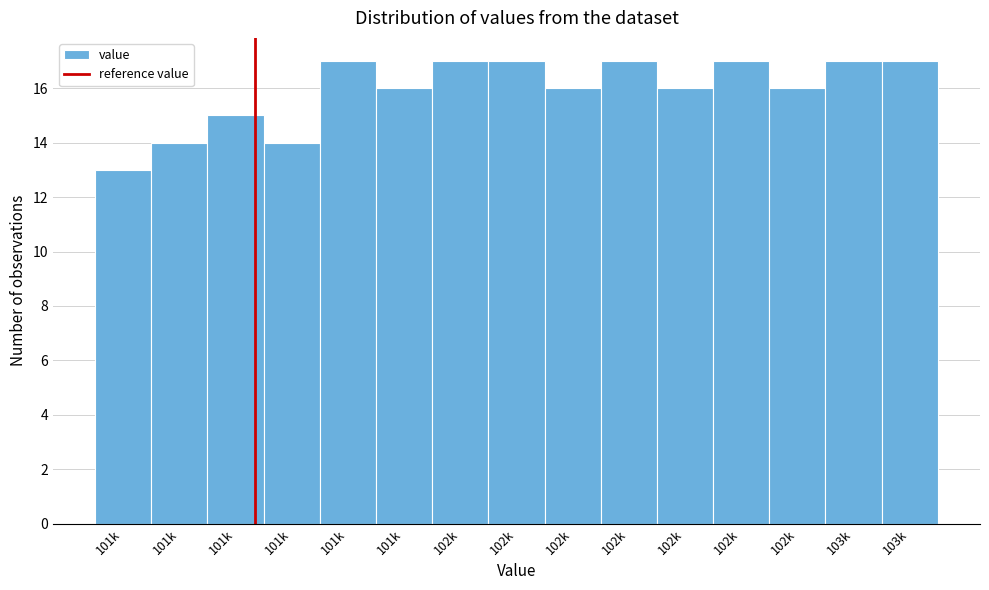

Are the bars horizontal?

No